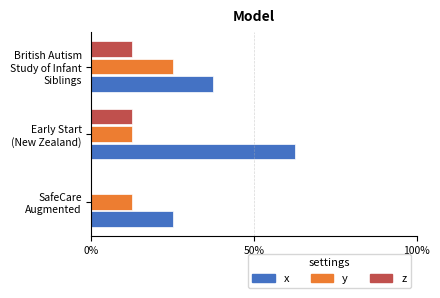

Reading left to right, list all the values displayed in this chart.

x: 0.2	0.6	0.4
y: 0.1	0.1	0.2
z: 0.0	0.1	0.1